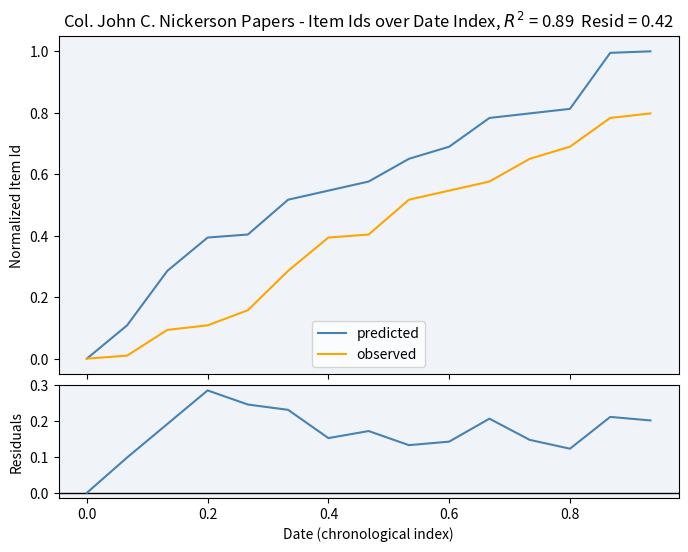

True or false: observed and predicted intersect in this chart.

False